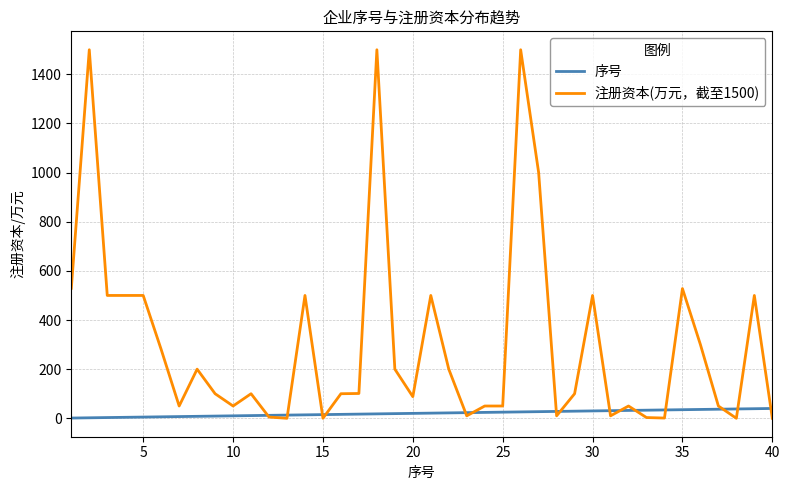

Rank the series by their average value, from highest to lowest.

注册资本(万元，截至1500), 序号